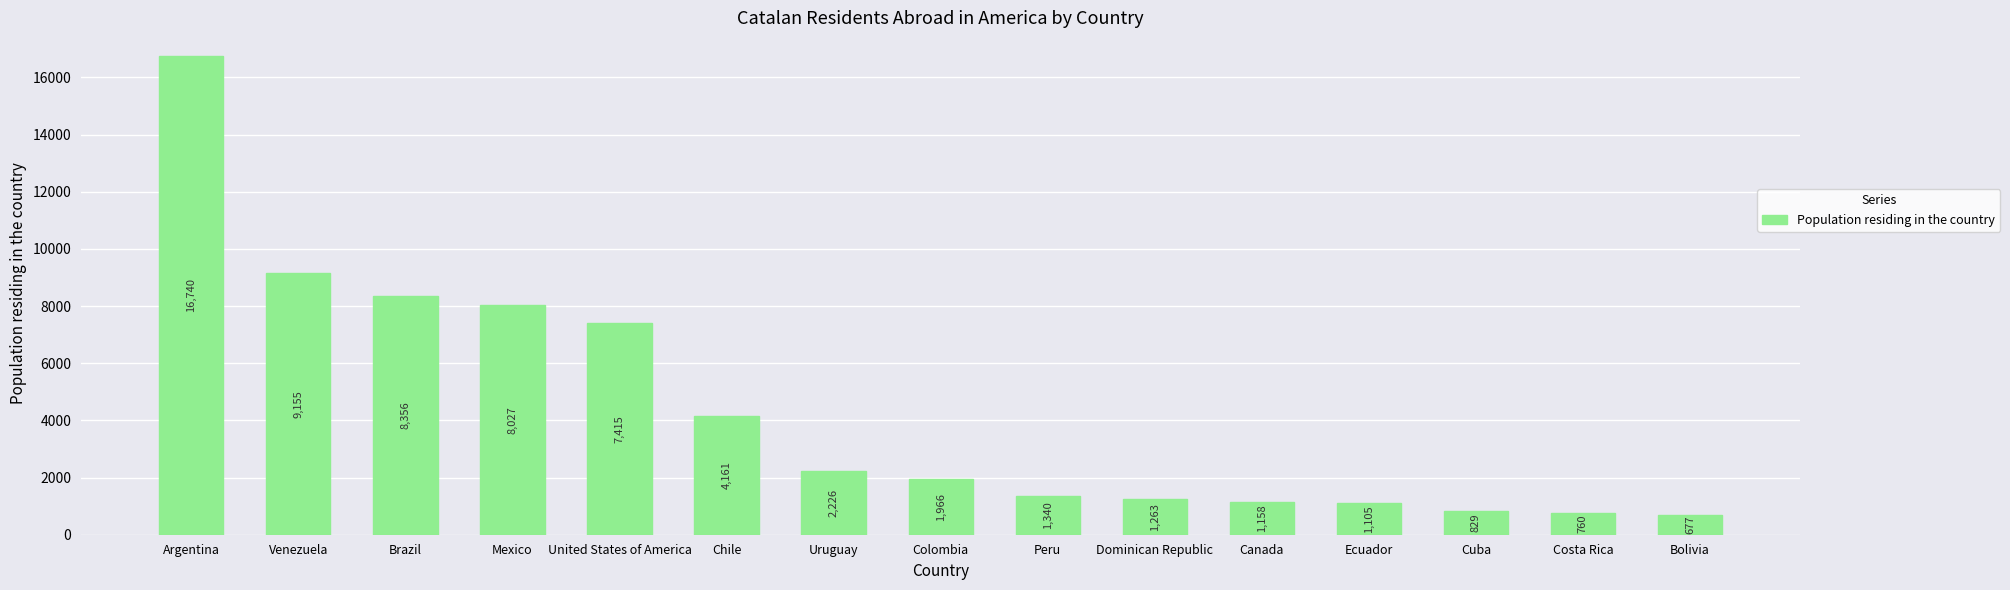

Count the number of categories in the chart.

15